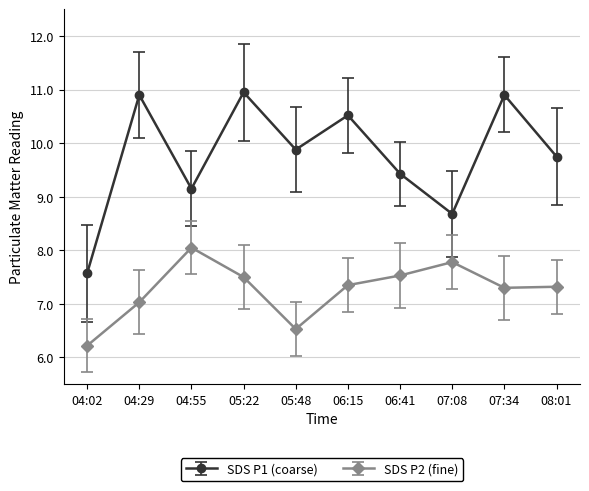

True or false: SDS P2 (fine) and SDS P1 (coarse) intersect in this chart.

False